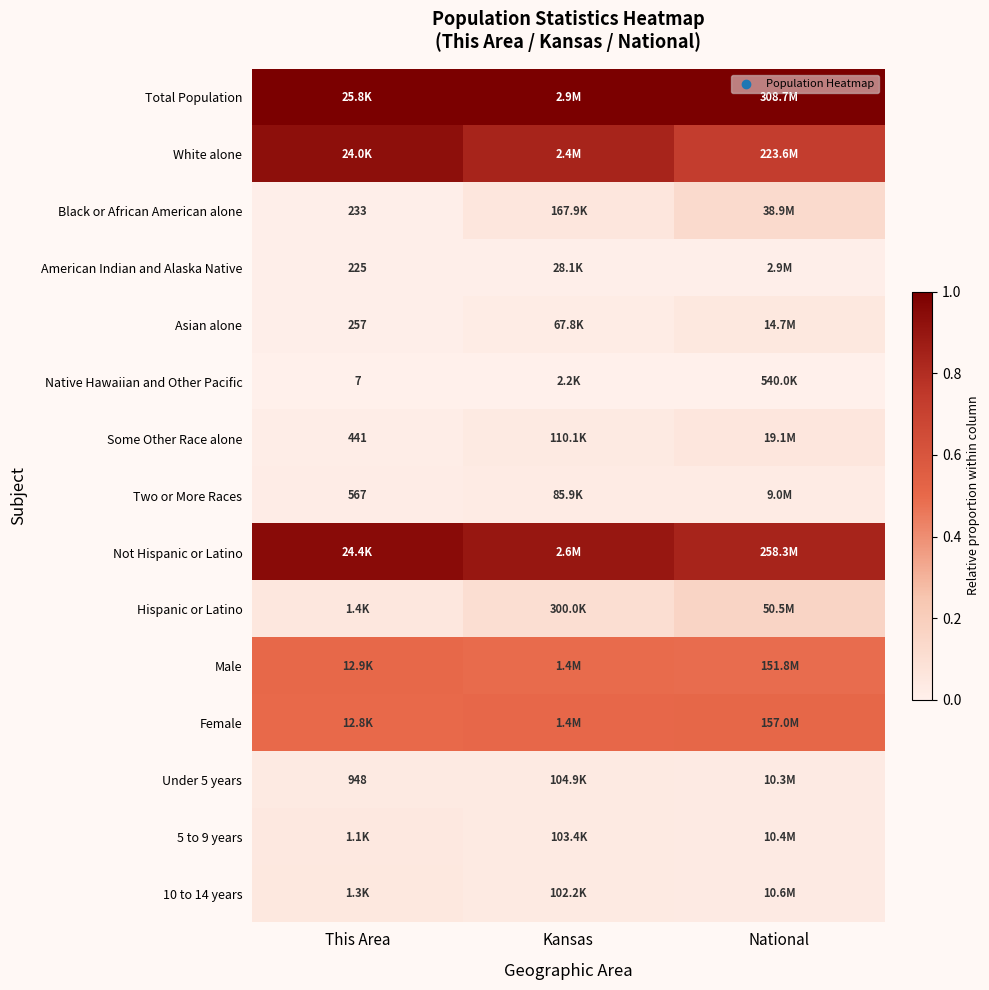

True or false: Two or More Races has a value of 0.0 at Kansas.

False